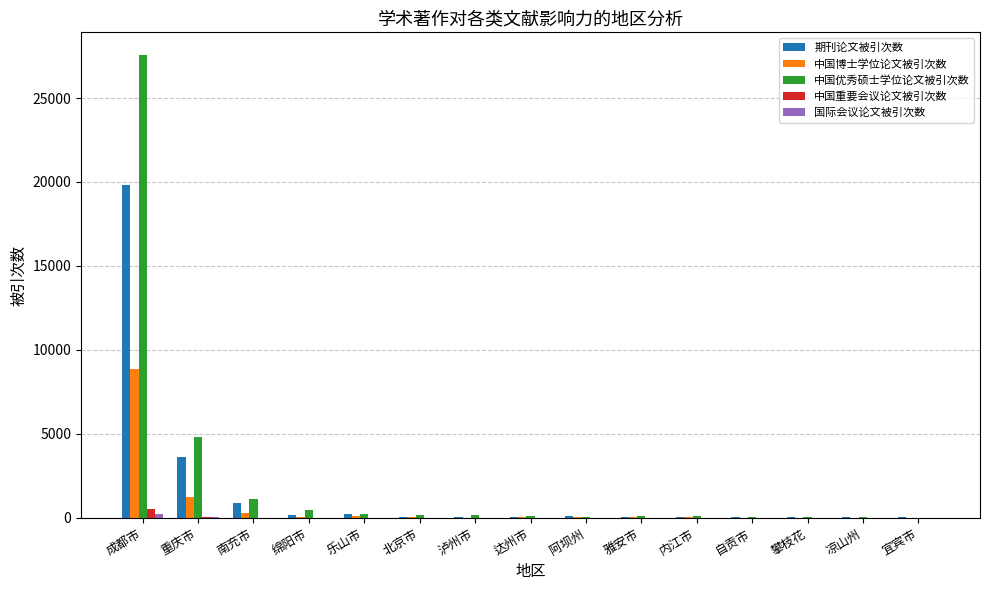

What is the greatest value displayed?

27538